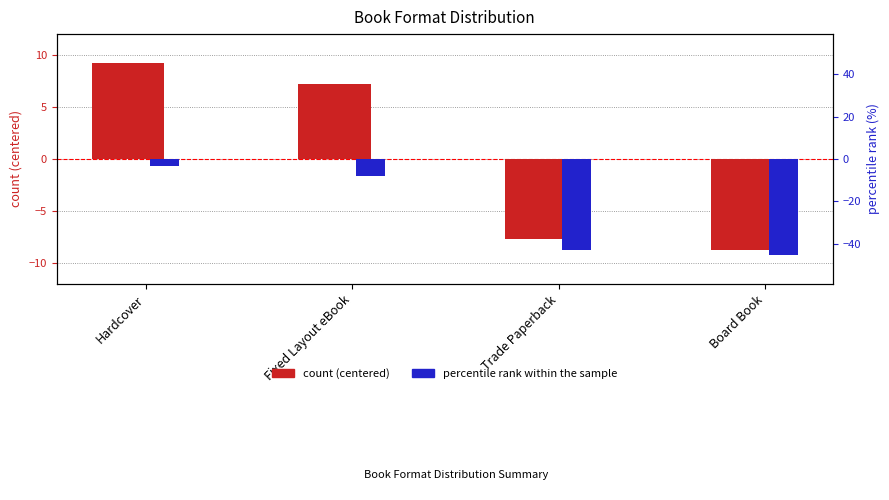

What is the value of the count centered bar at the 2nd from the left?

7.2